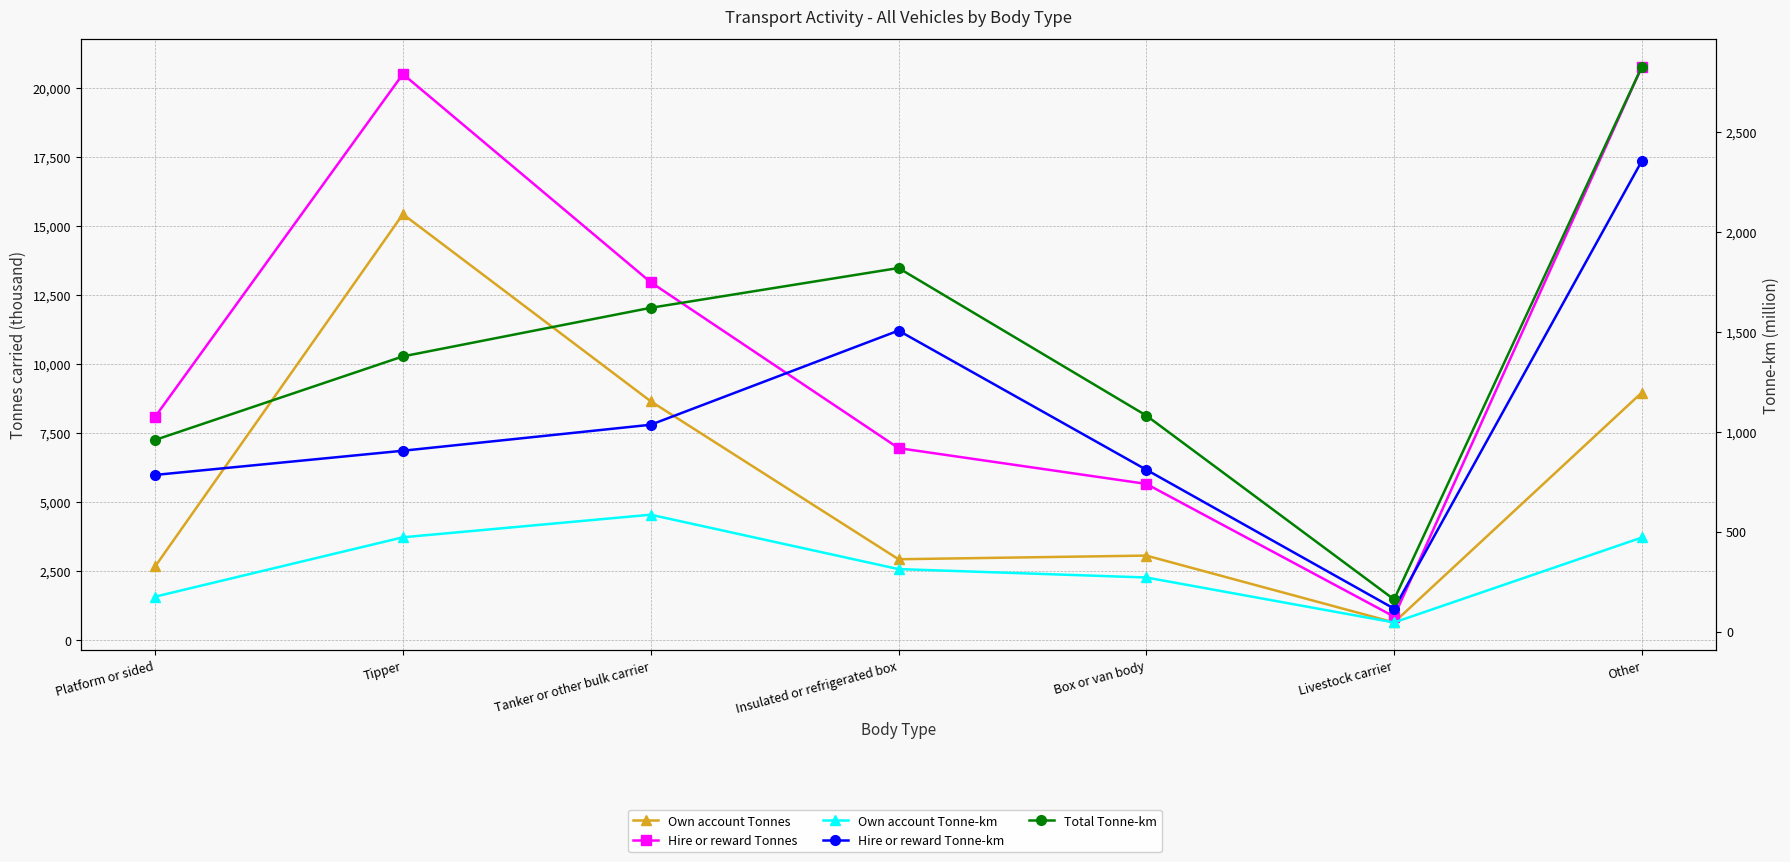

True or false: Total Tonne-km has a value of 2826 at Other.

True